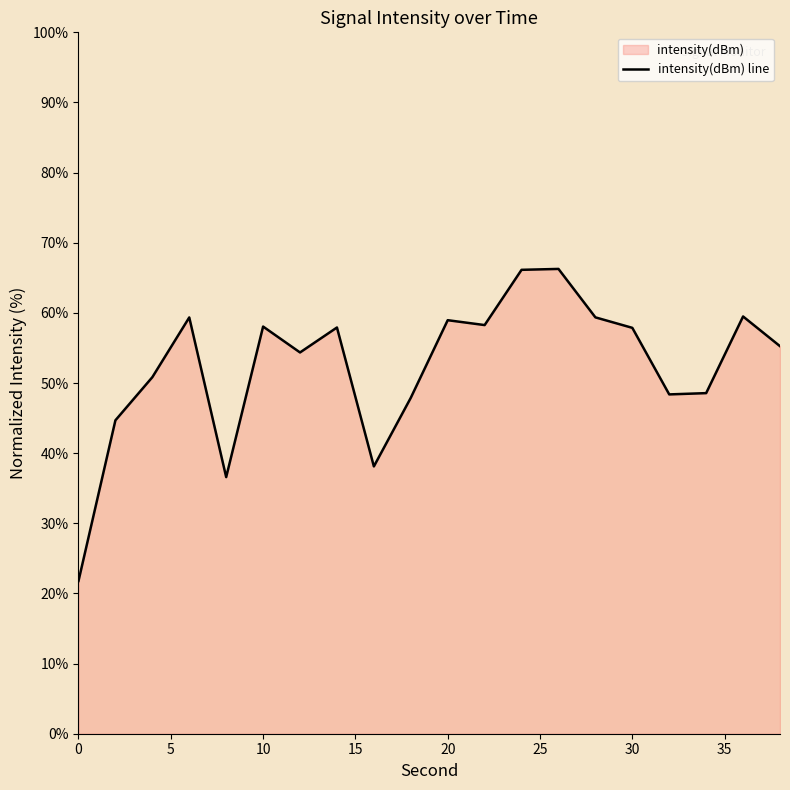

Reading left to right, what are all the values shown in this chart?

21.8	44.7	50.8	59.4	36.6	58.1	54.4	57.9	38.1	47.9	59.0	58.3	66.1	66.3	59.4	57.9	48.4	48.6	59.5	55.3